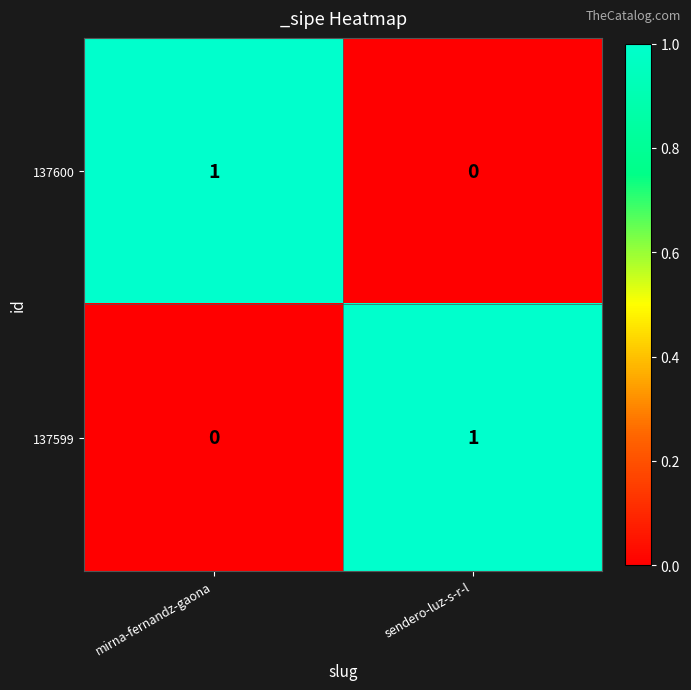

Rank the series at mirna-fernandz-gaona from lowest to highest value.

137599, 137600